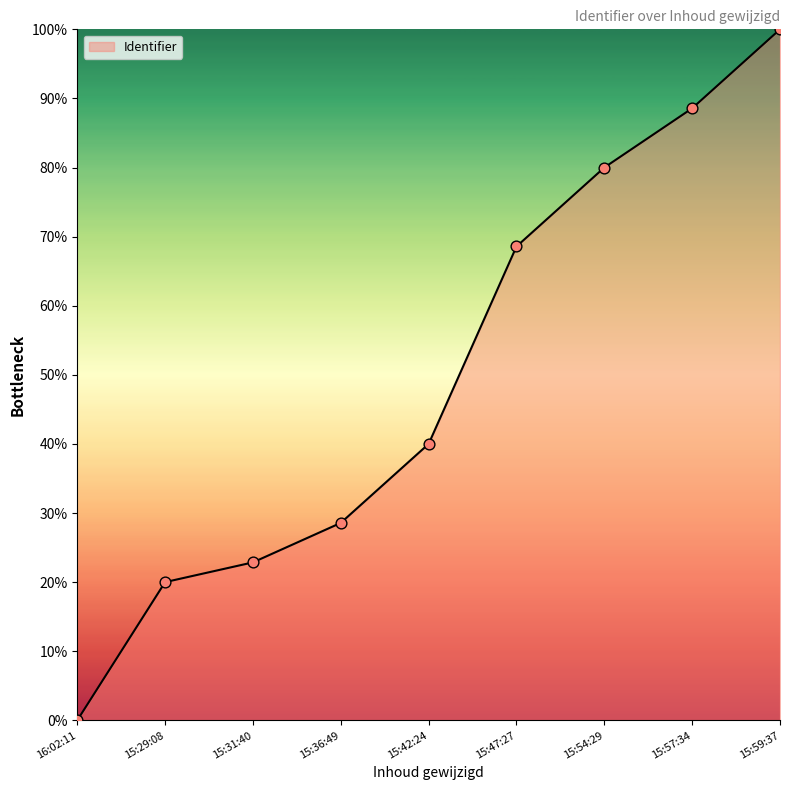

What is the change in value from 15:36:49 to 15:54:29?

+51.4